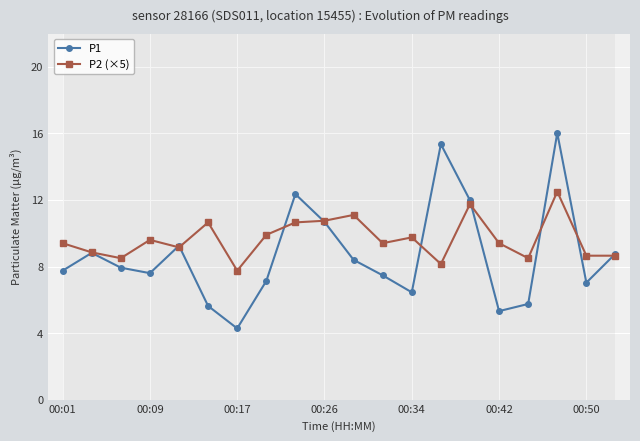

What are all the series names shown in the legend?

P1, P2 (×5)